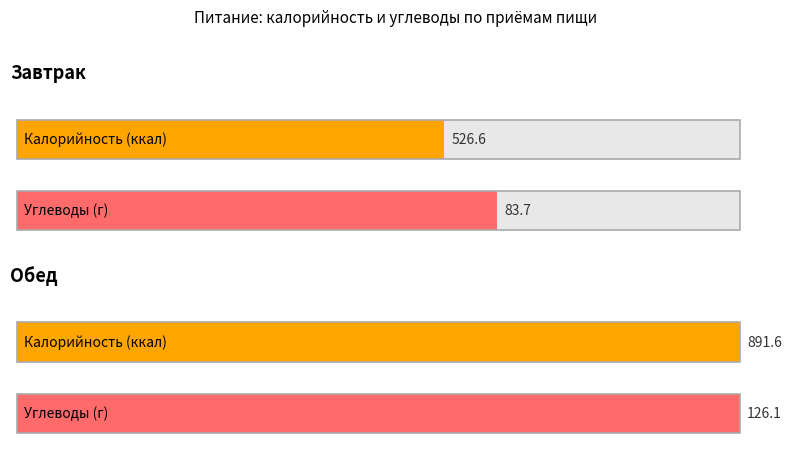

Between Завтрак and Обед, which series saw the biggest shift?

Калорийность